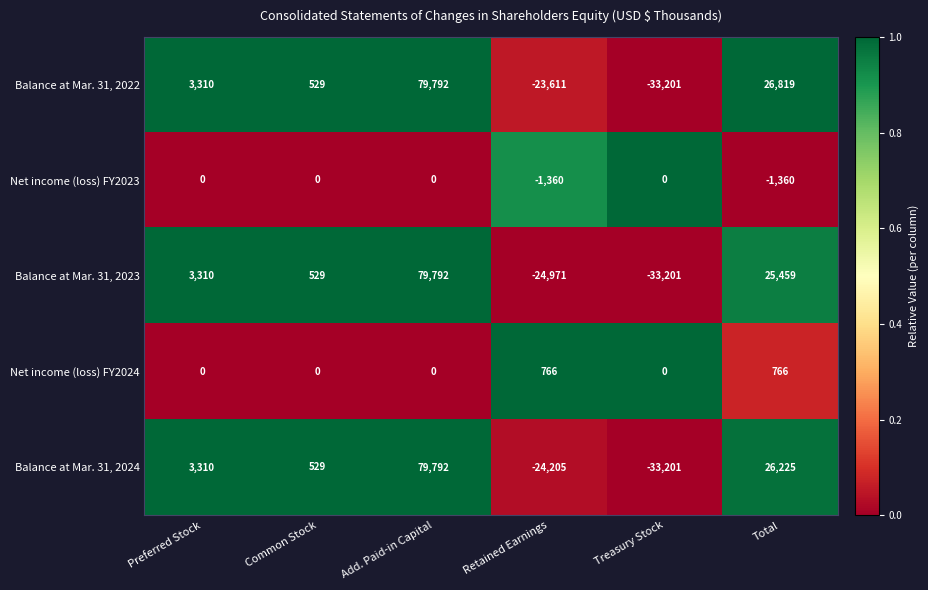

Rank the series at Retained Earnings from lowest to highest value.

Balance at Mar. 31, 2023, Balance at Mar. 31, 2024, Balance at Mar. 31, 2022, Net income (loss) FY2023, Net income (loss) FY2024